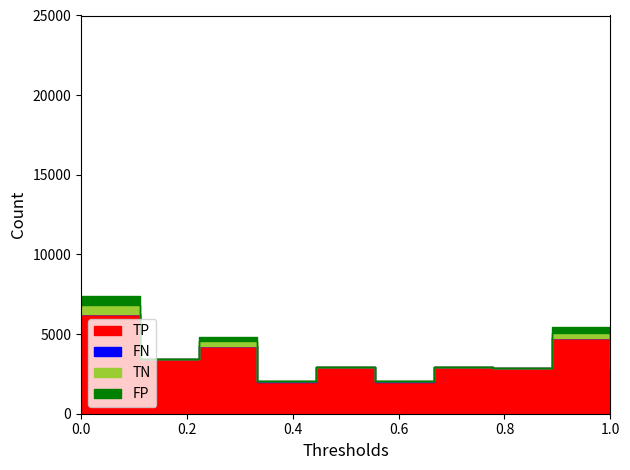

Between 2 and 4, which series saw the biggest shift?

TP